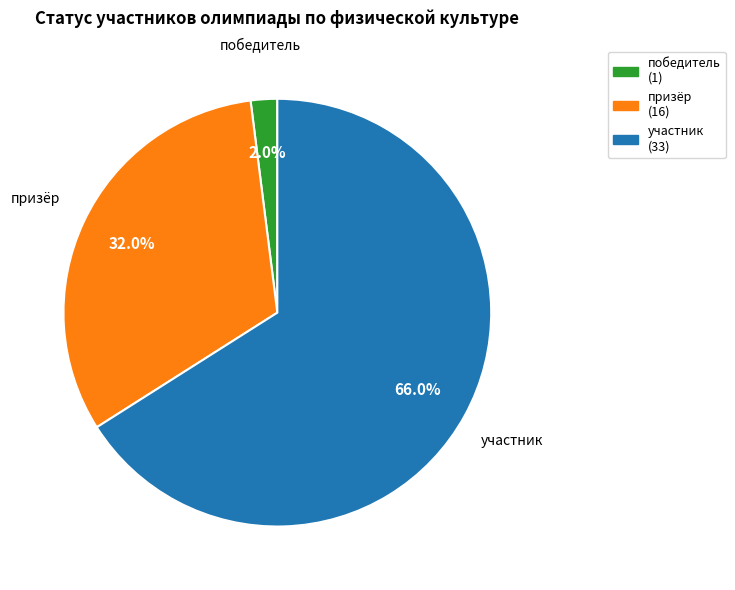

To the nearest percent, what is the combined percentage of победитель and участник?

68%